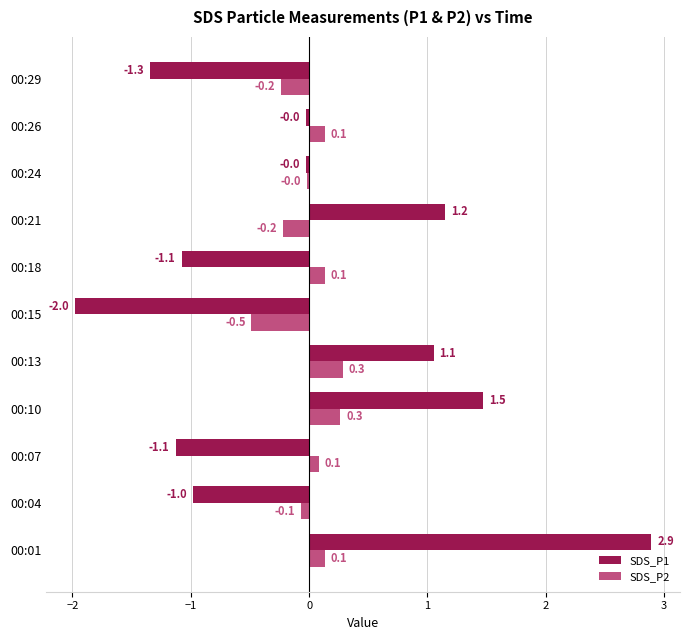

Is it true that SDS_P2 equals -0.0 at 00:24?

True